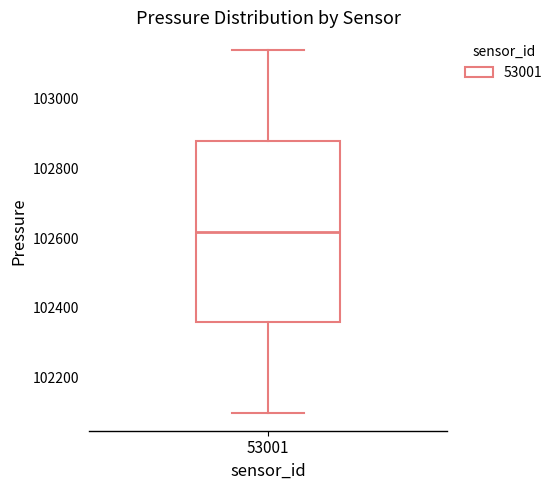

Read this box plot against the y-axis: the position of the median line, the range covered by the box, and the ends of both whiskers. The values are not printed on the chart, so give them approximately, as read against the axis.

median 102620, box 102360 to 102880, whiskers 102100 to 103140